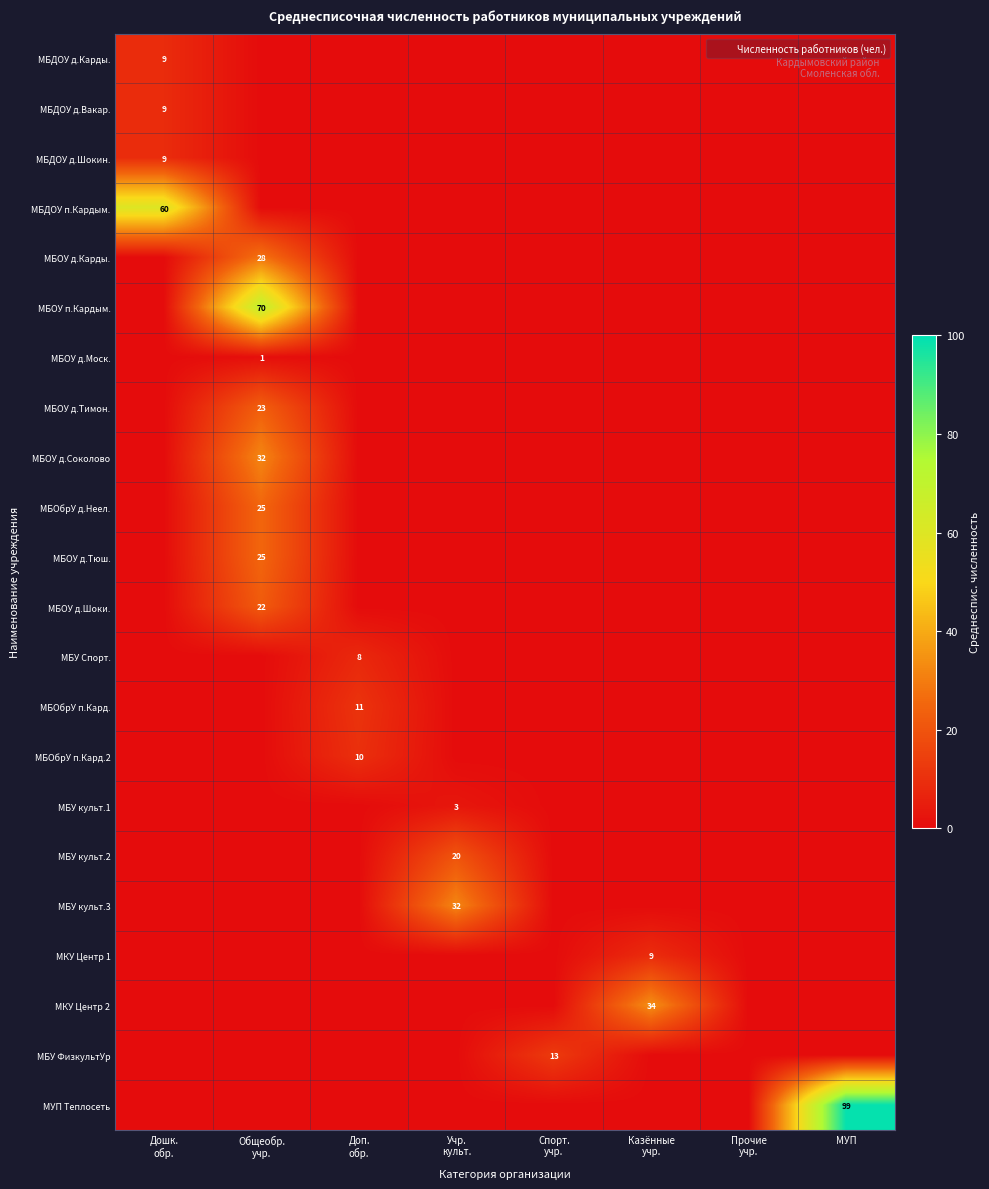

What is the total value across all series at Доп.
обр.?

29